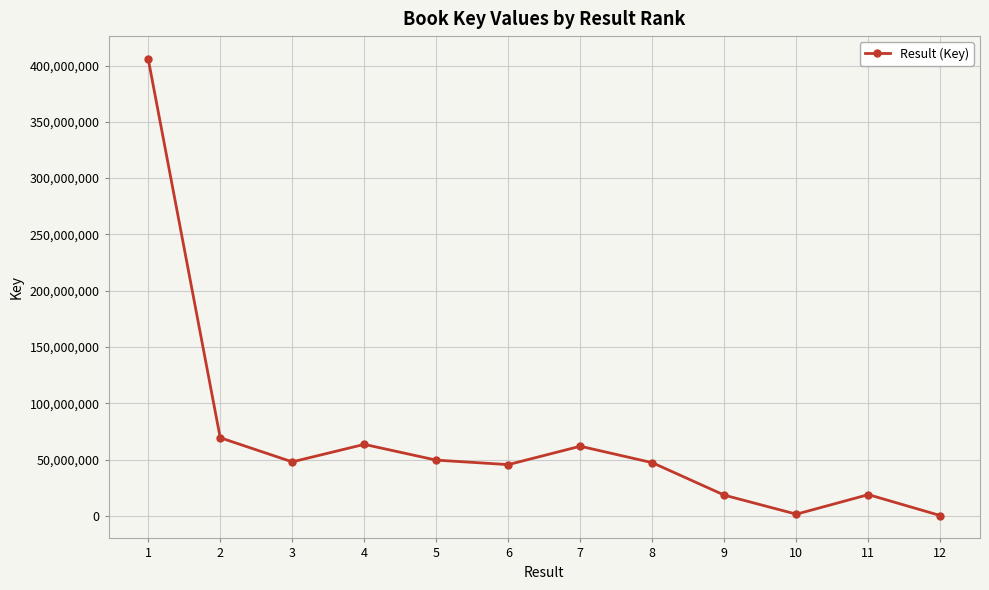

How many points are lower than both their immediate neighbors (excluding endpoints)?

3